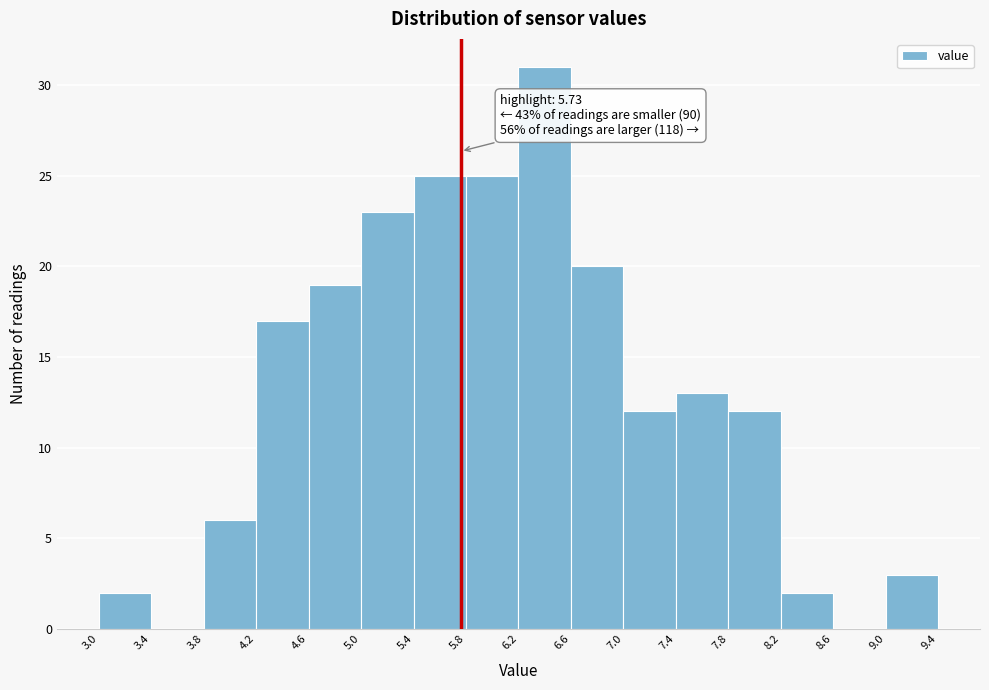

Which range on the x-axis has the tallest bar?

6.2 to 6.6